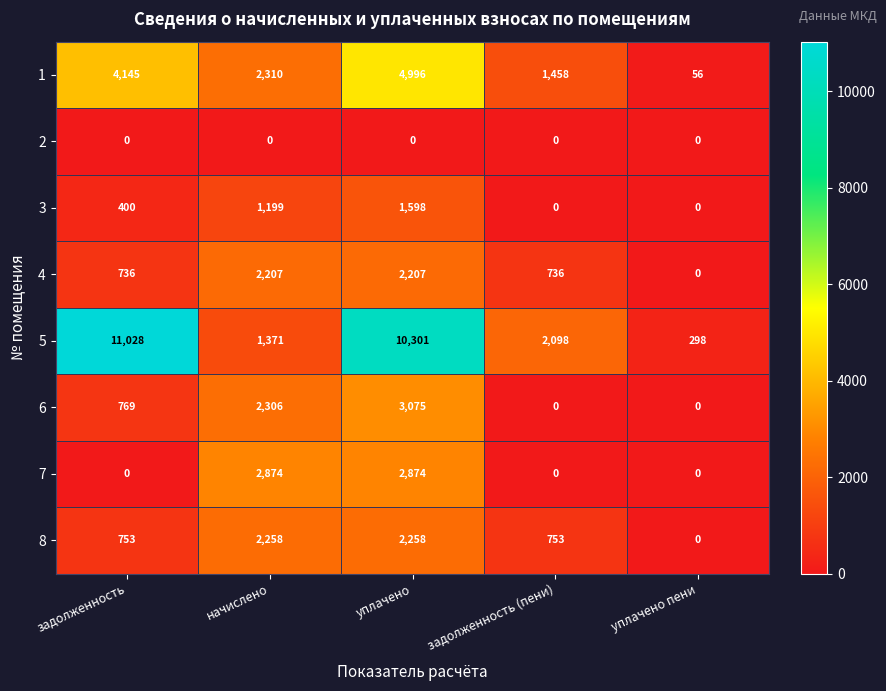

What is the spread (max minus min) of values at задолженность (пени)?

2098